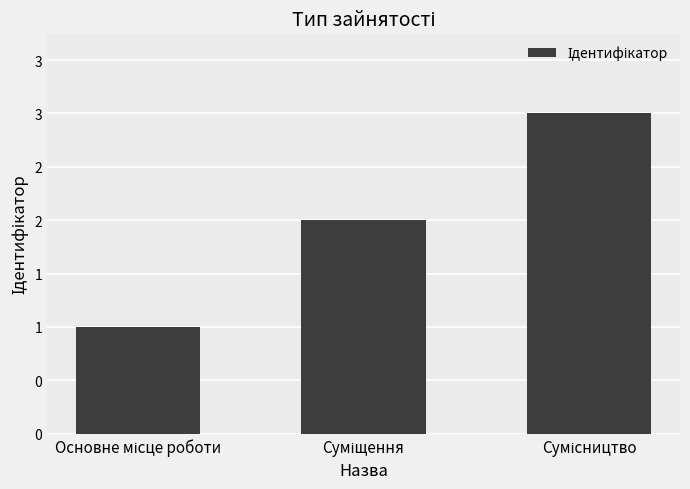

Reading right to left, transcribe all the data shown in this chart.

Сумісництво=3	Суміщення=2	Основне місце роботи=1